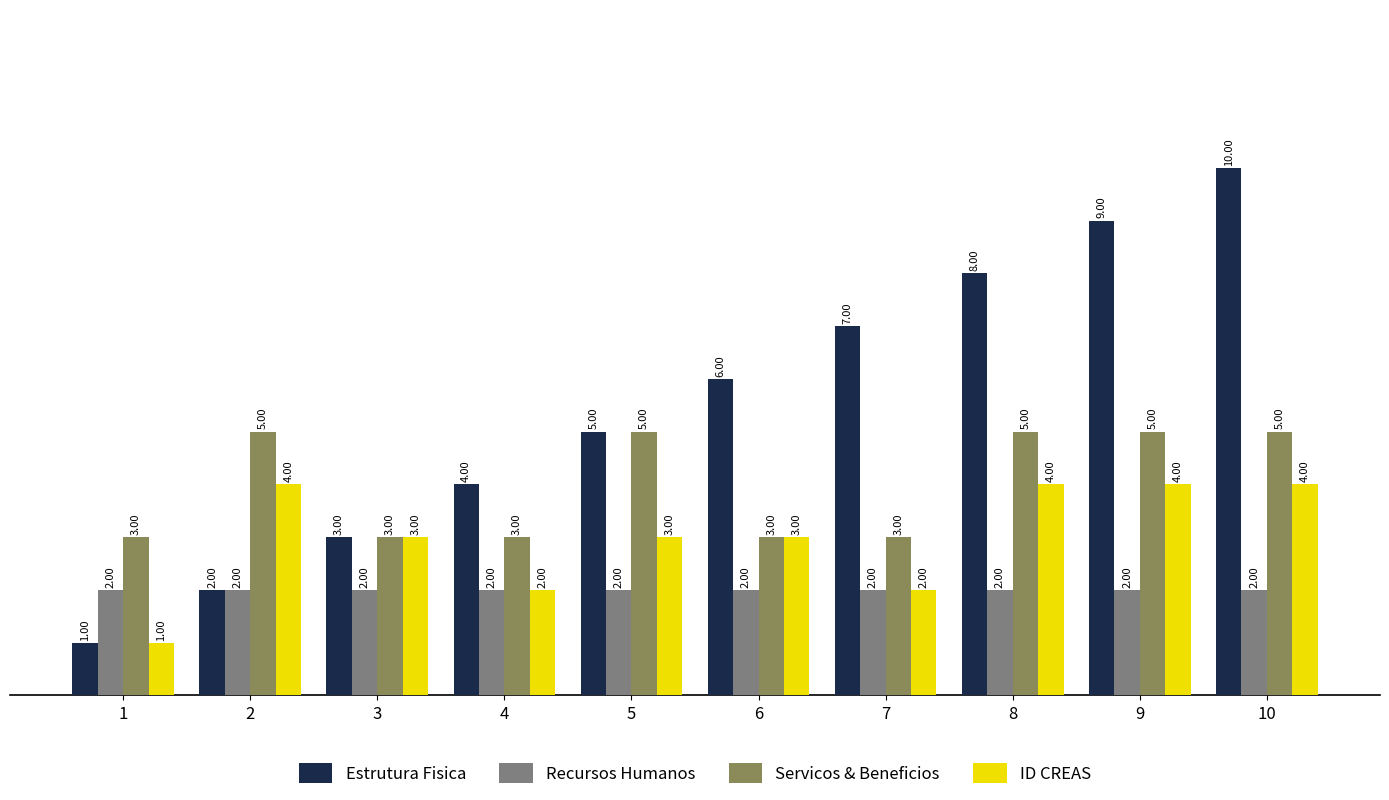

The Estrutura Fisica series shows 8 at 8. True or false?

True